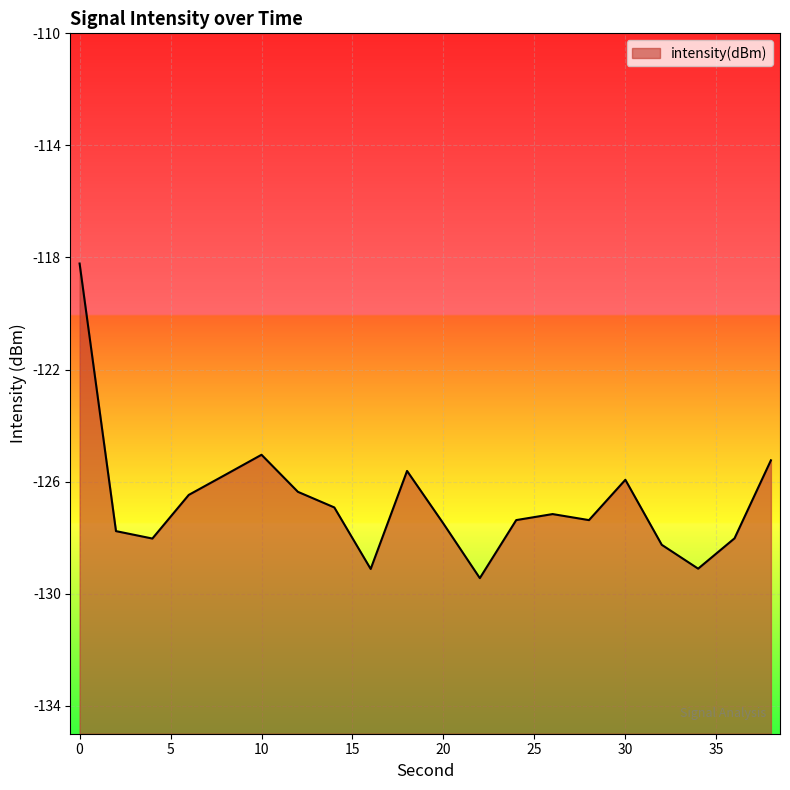

What is the difference between the maximum and minimum values?

11.2